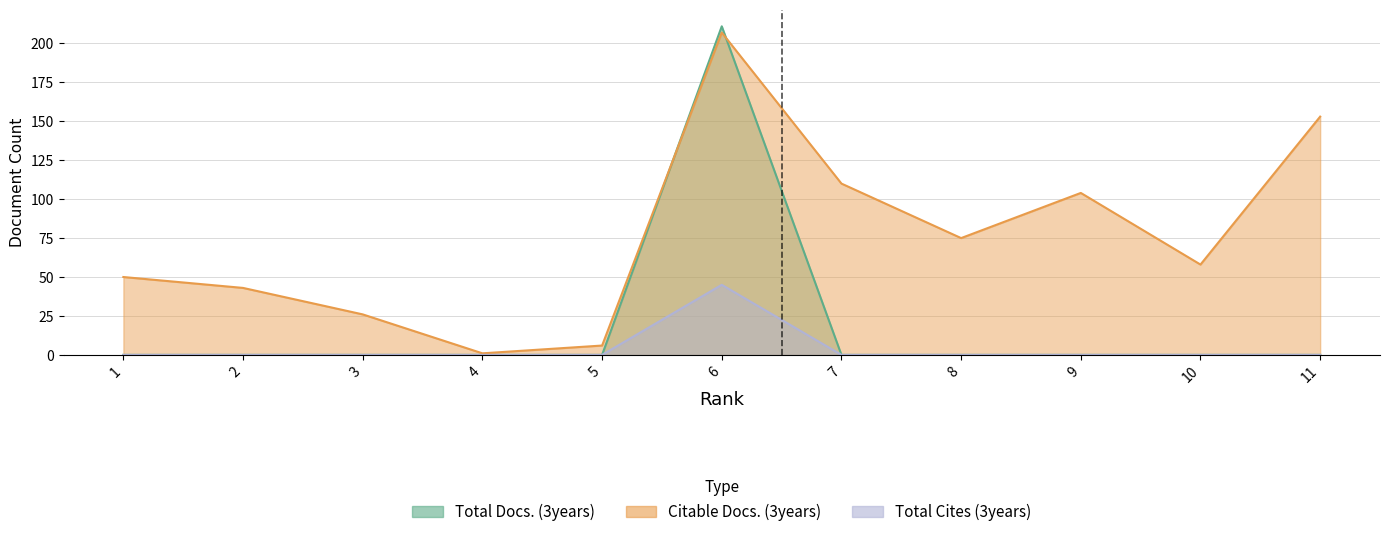

How many values in Total Docs. (3years) are above zero?

1